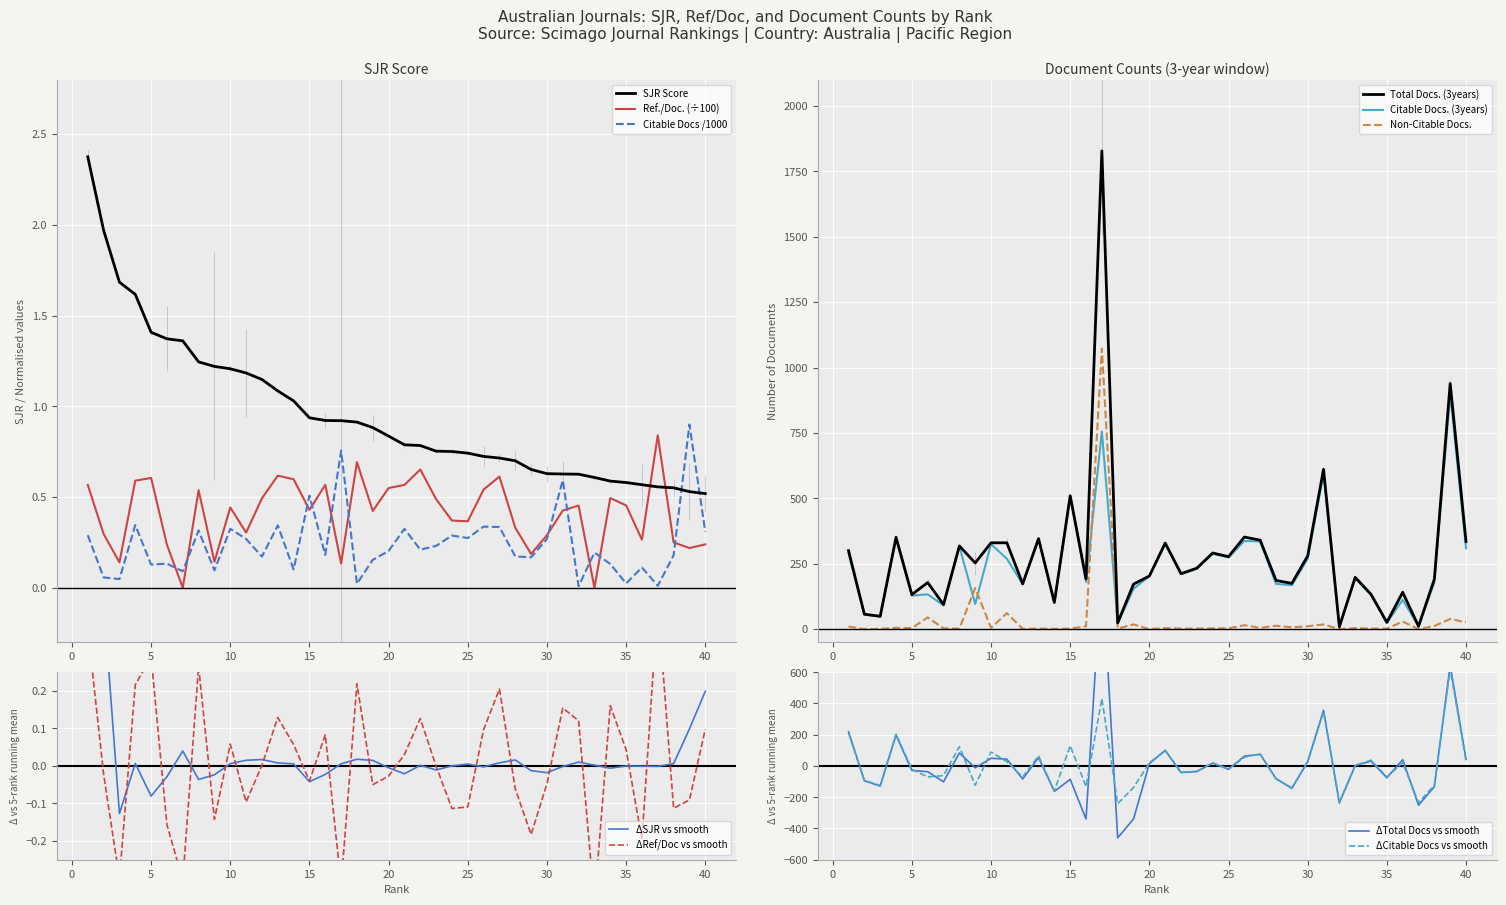

At which category is the sum across all series the highest?

17